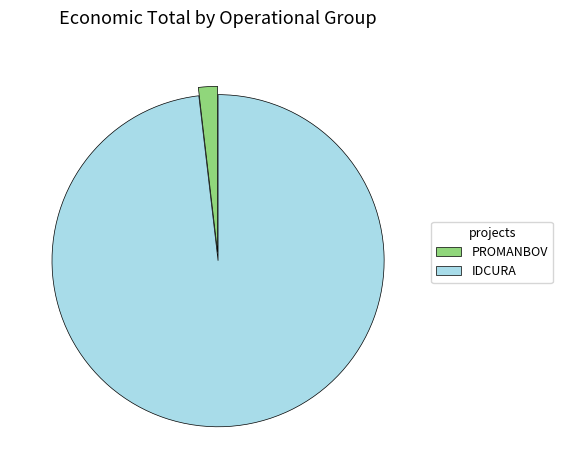

Which slice is the largest?

IDCURA